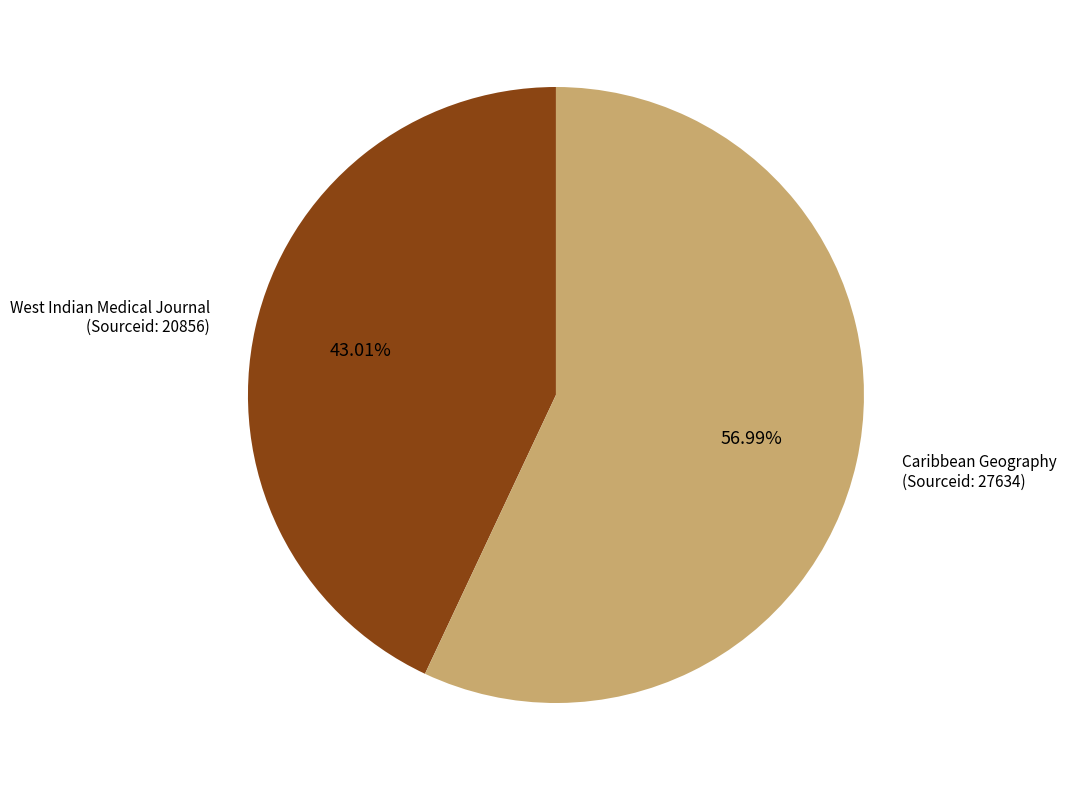

To the nearest percent, what is the average slice percentage?

50%